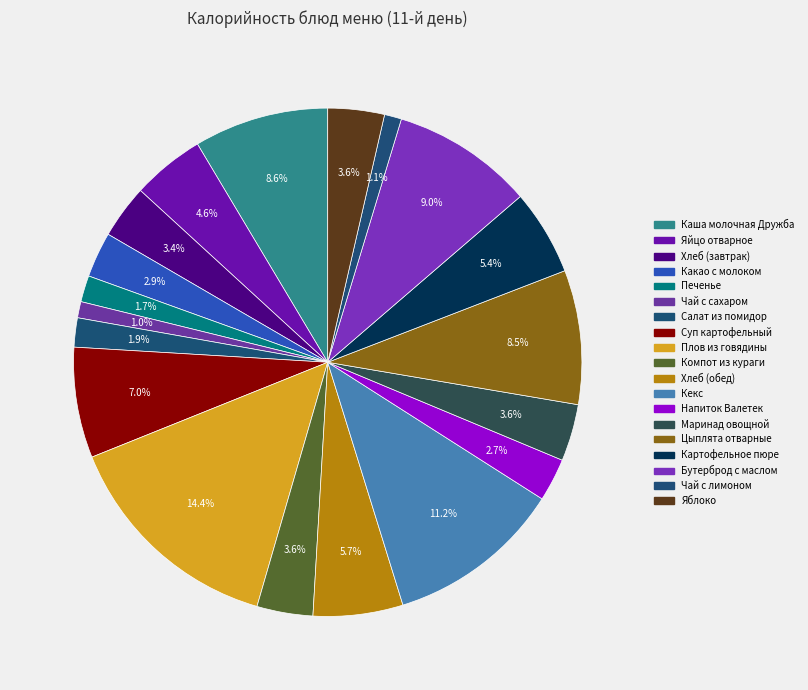

Count the number of slices in the pie.

19